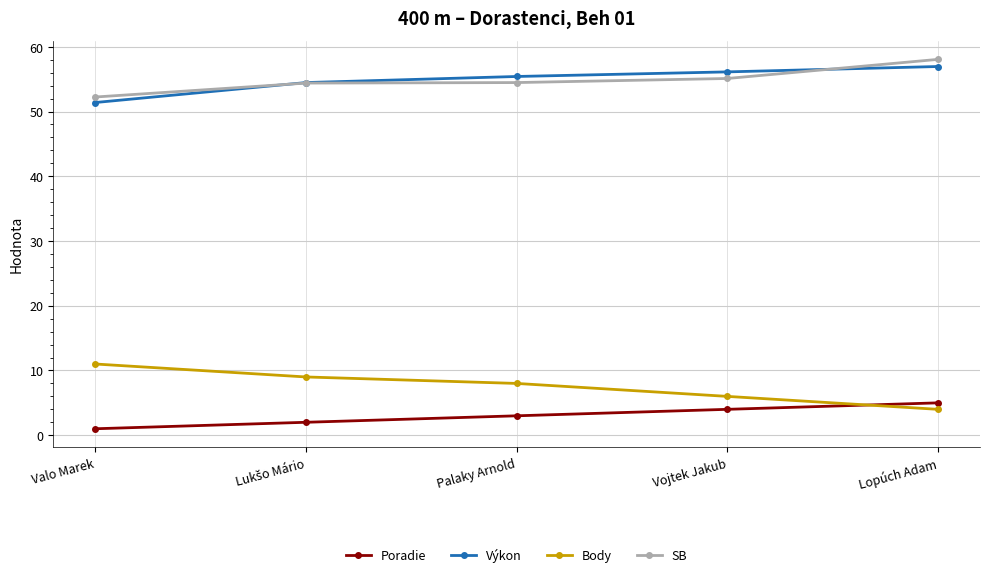

Is the value of Poradie at Palaky Arnold greater than the value of Výkon at Valo Marek?

No